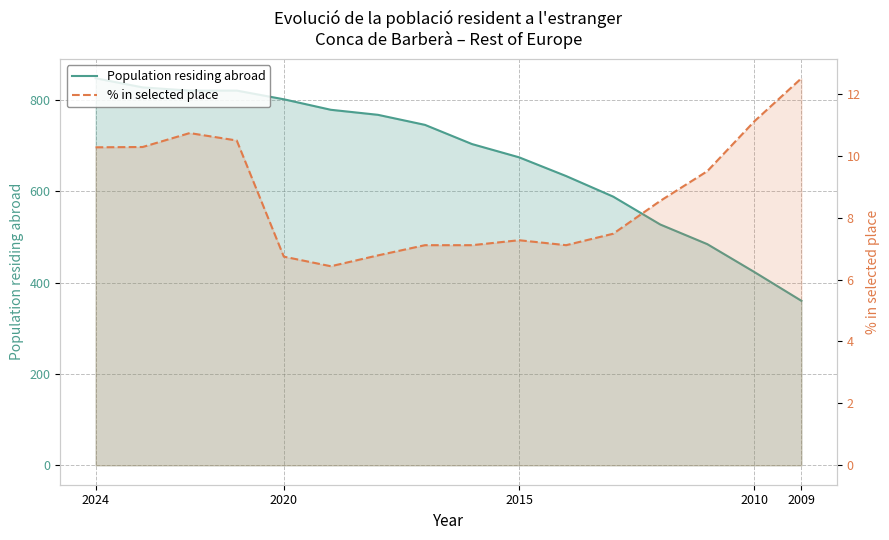

Reading left to right, what are all the values shown in this chart?

Population residing abroad: 847.0	827.0	820.0	820.0	801.0	778.0	767.0	745.0	703.0	674.0	633.0	588.0	527.0	484.0	423.0	360.0
% in selected place: 10.3	10.3	10.7	10.5	6.7	6.4	6.8	7.1	7.1	7.3	7.1	7.5	8.5	9.5	11.1	12.5